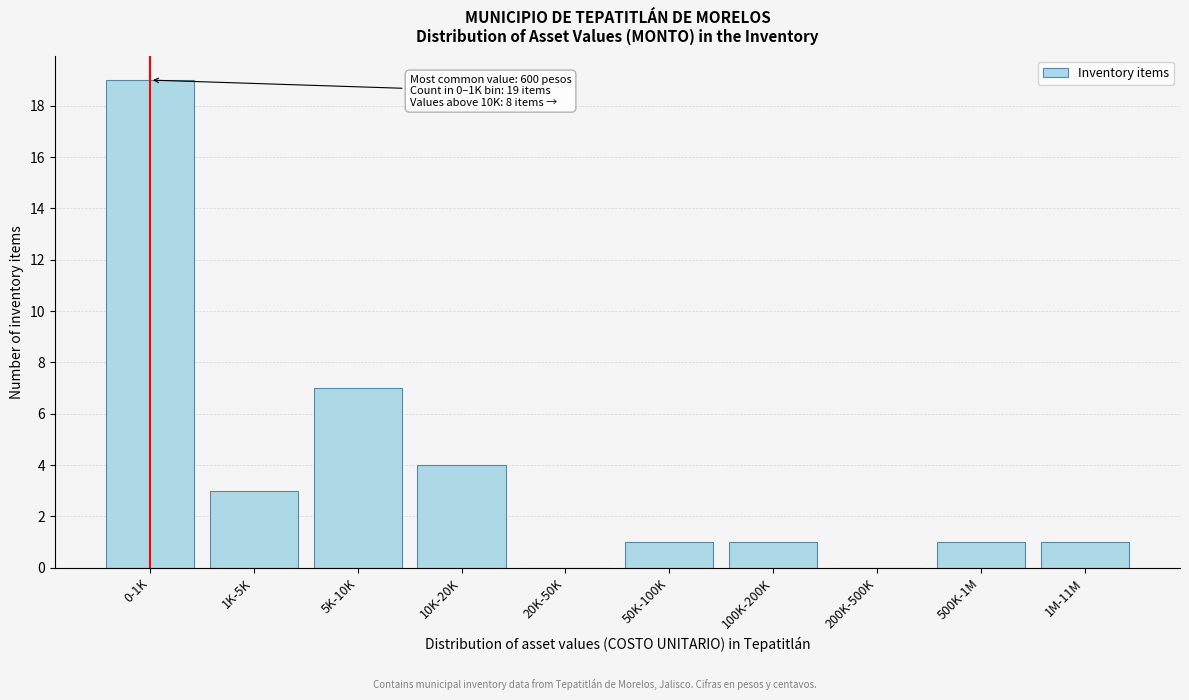

Reading left to right, what are all the values shown in this chart?

0-1K=19	1K-5K=3	5K-10K=7	10K-20K=4	20K-50K=0	50K-100K=1	100K-200K=1	200K-500K=0	500K-1M=1	1M-11M=1